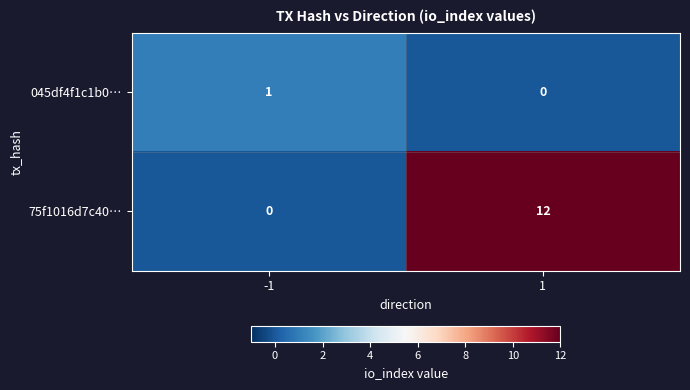

What is the total value across all series at -1?

1